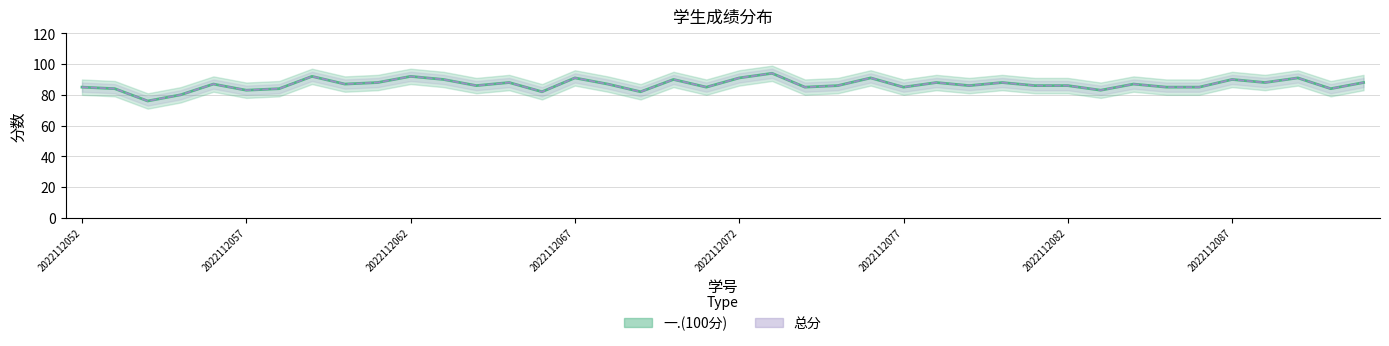

What is the difference between the second highest and second lowest values in the 总分 series?

12